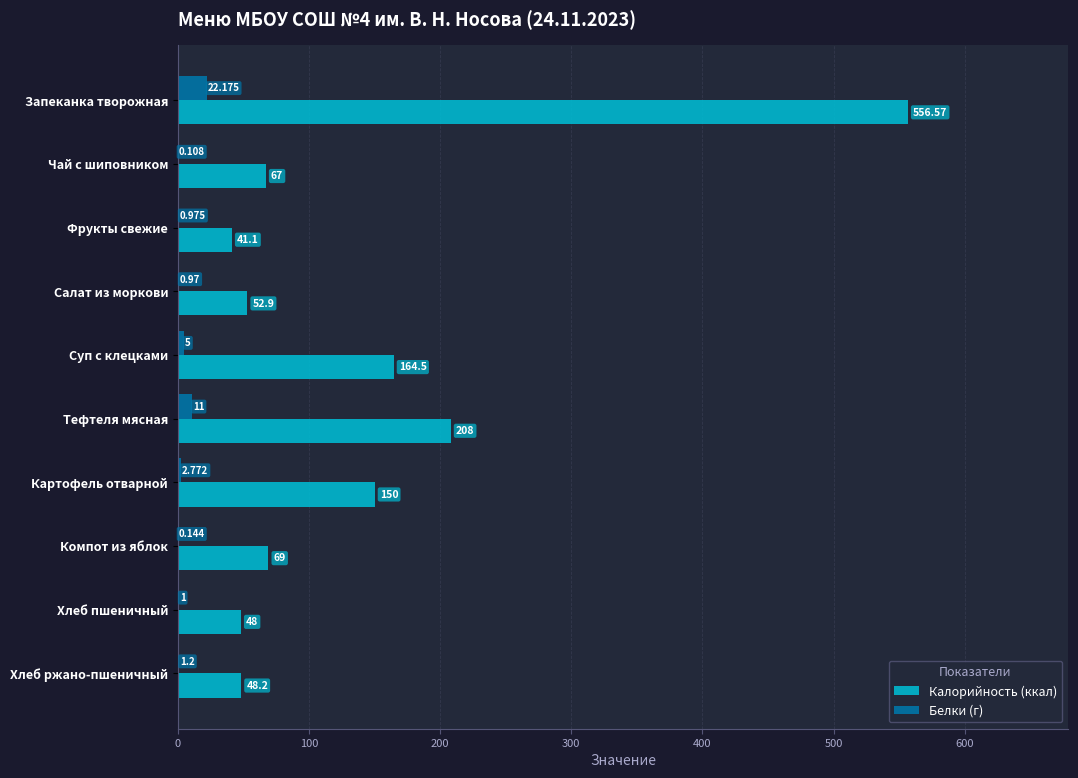

At which category is the sum across all series the highest?

Запеканка творожная